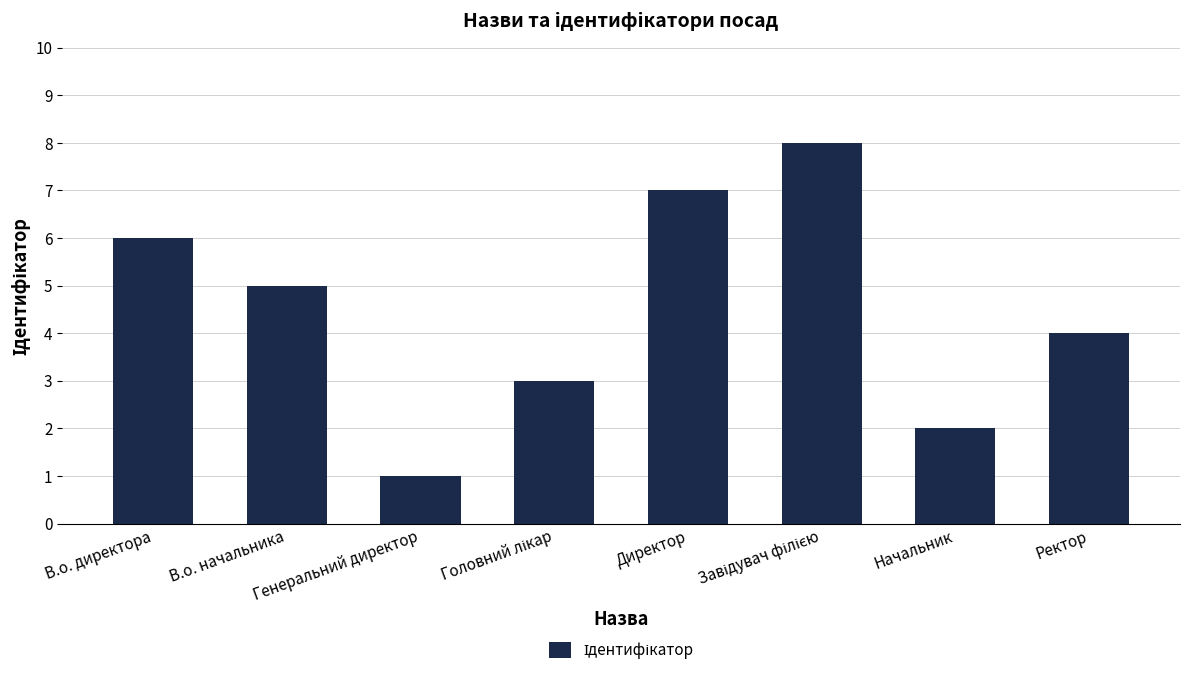

Count the number of categories in the chart.

8